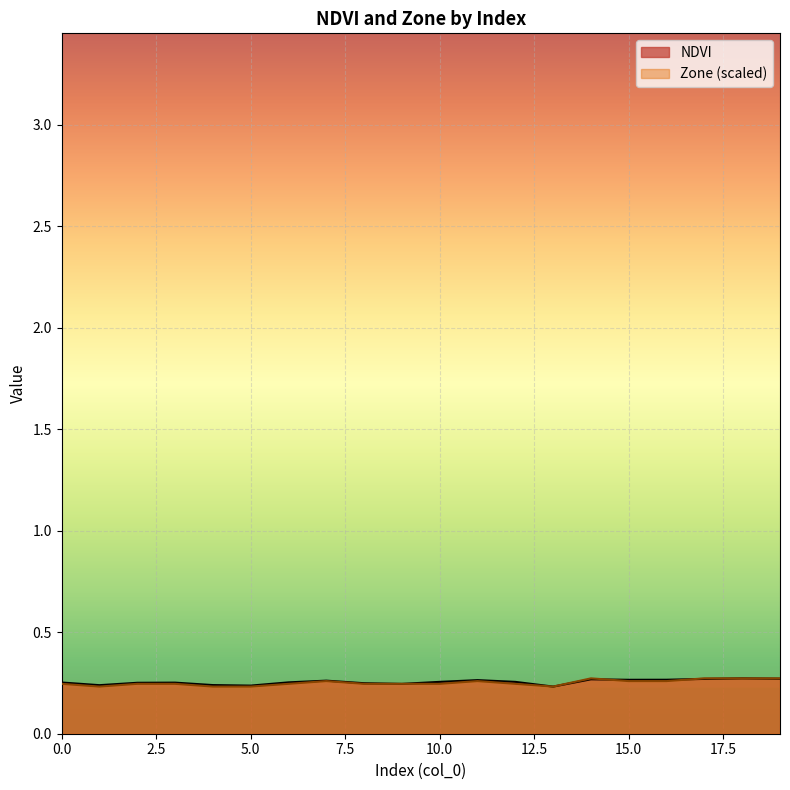

What is the value of the NDVI point at the 1st from the left?

0.3